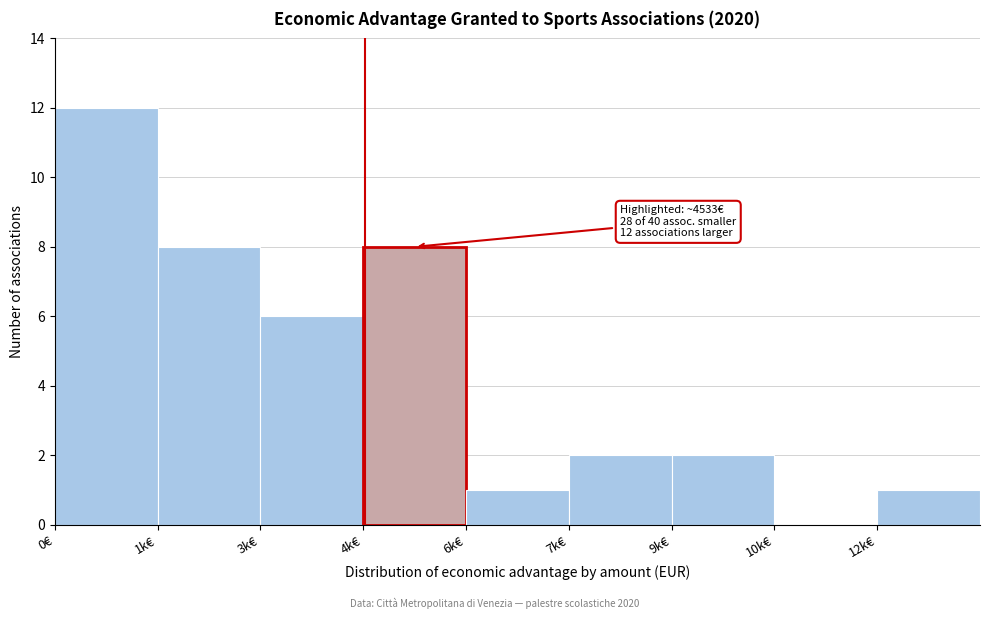

Reading left to right, what are all the values shown in this chart?

0€=12	1k€=8	3k€=6	4k€=8	6k€=1	7k€=2	9k€=2	10k€=0	12k€=1